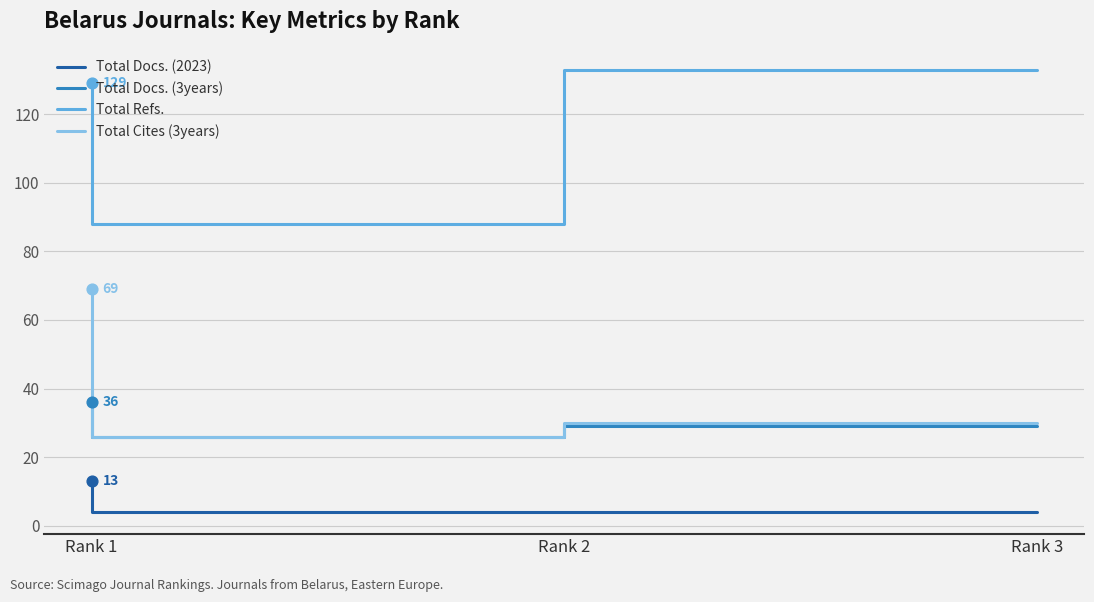

At which category is the sum across all series the highest?

Rank 1